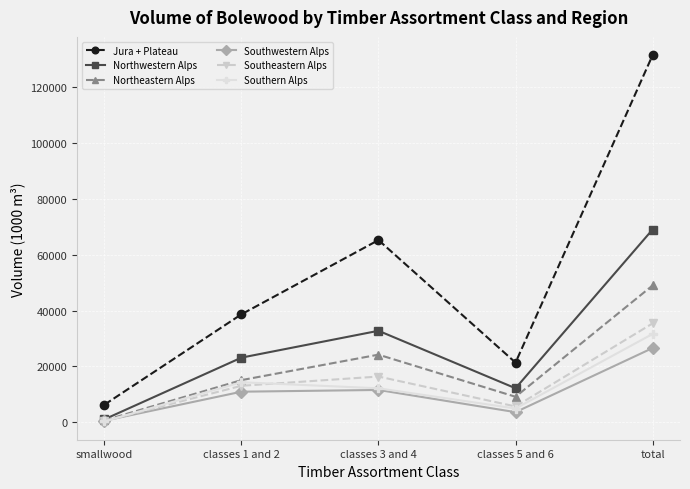

True or false: Southern Alps and Jura + Plateau intersect in this chart.

False